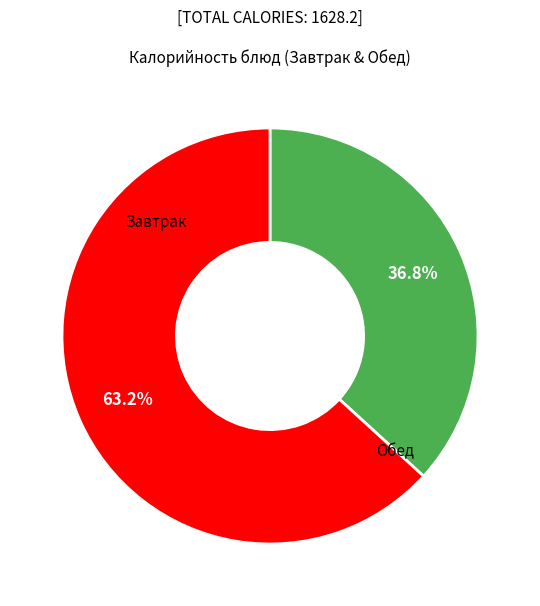

Is there a majority slice in this chart?

Yes